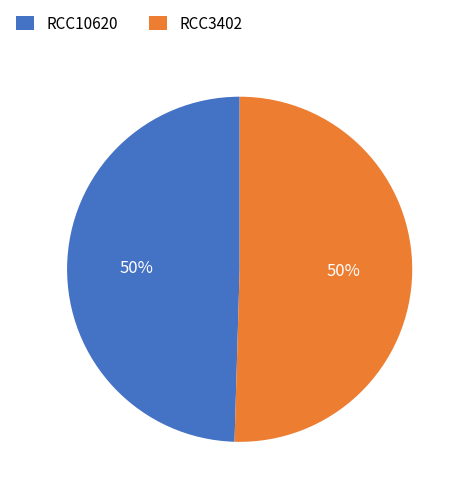

To the nearest percent, what percentage of the pie is RCC3402?

50%